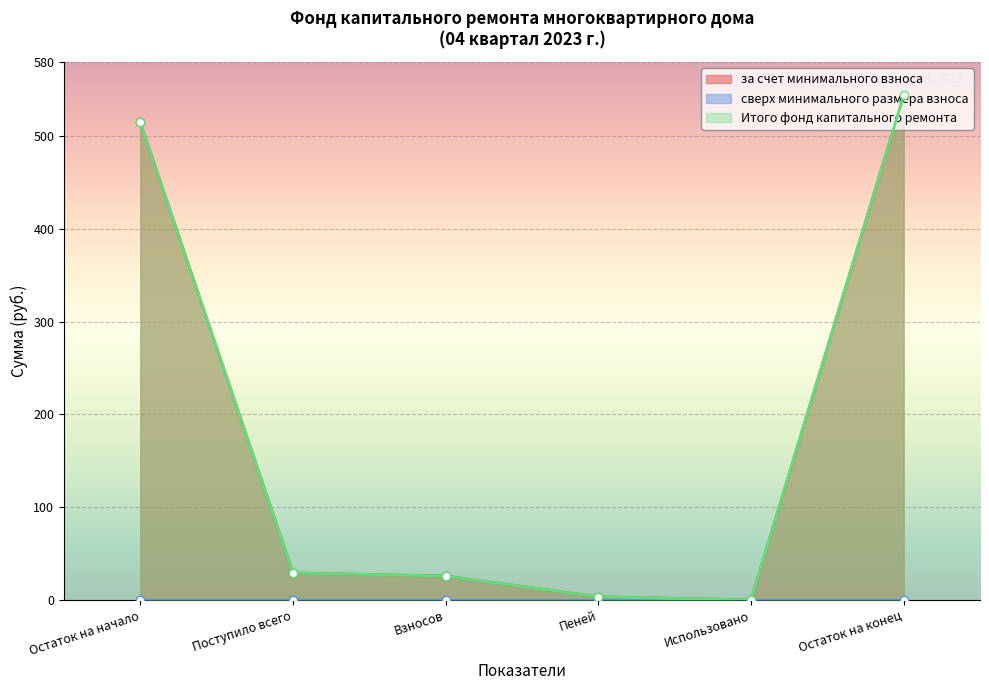

What is the label of the 6th point from the right?

Остаток на начало